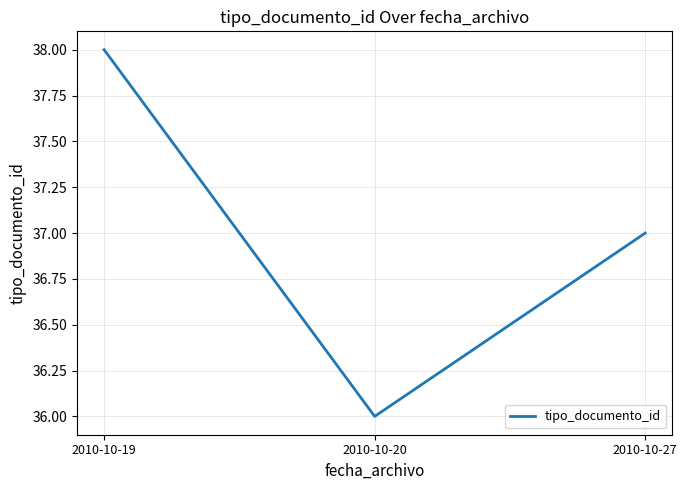

Between 2010-10-27 and 2010-10-20, which is larger?

2010-10-27